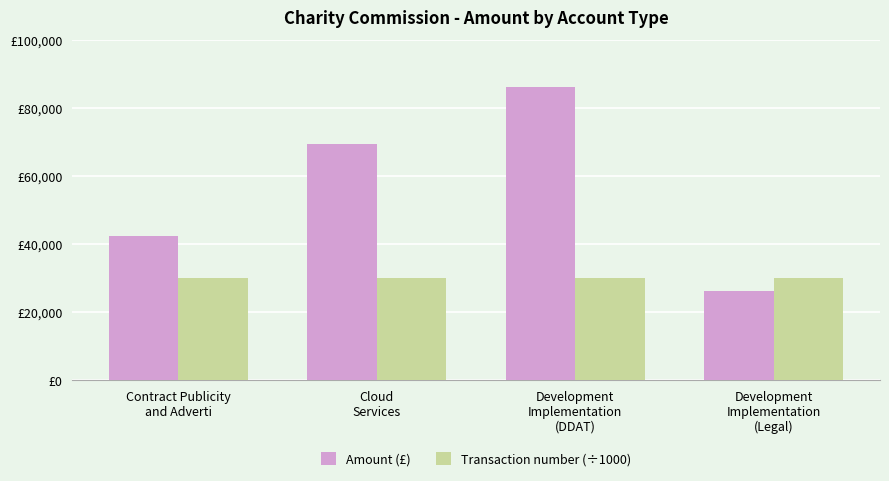

Are the bars grouped side by side (vs. stacked)?

Yes